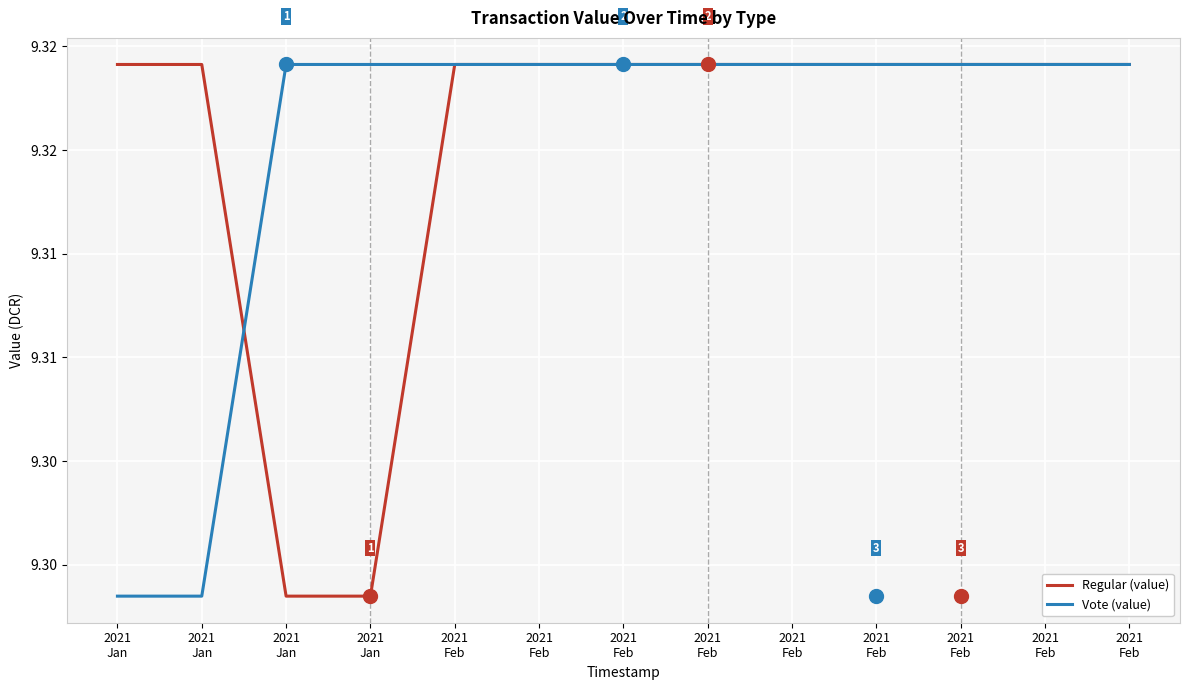

What is the value of the Vote (value) point at the 1st from the left?

9.3